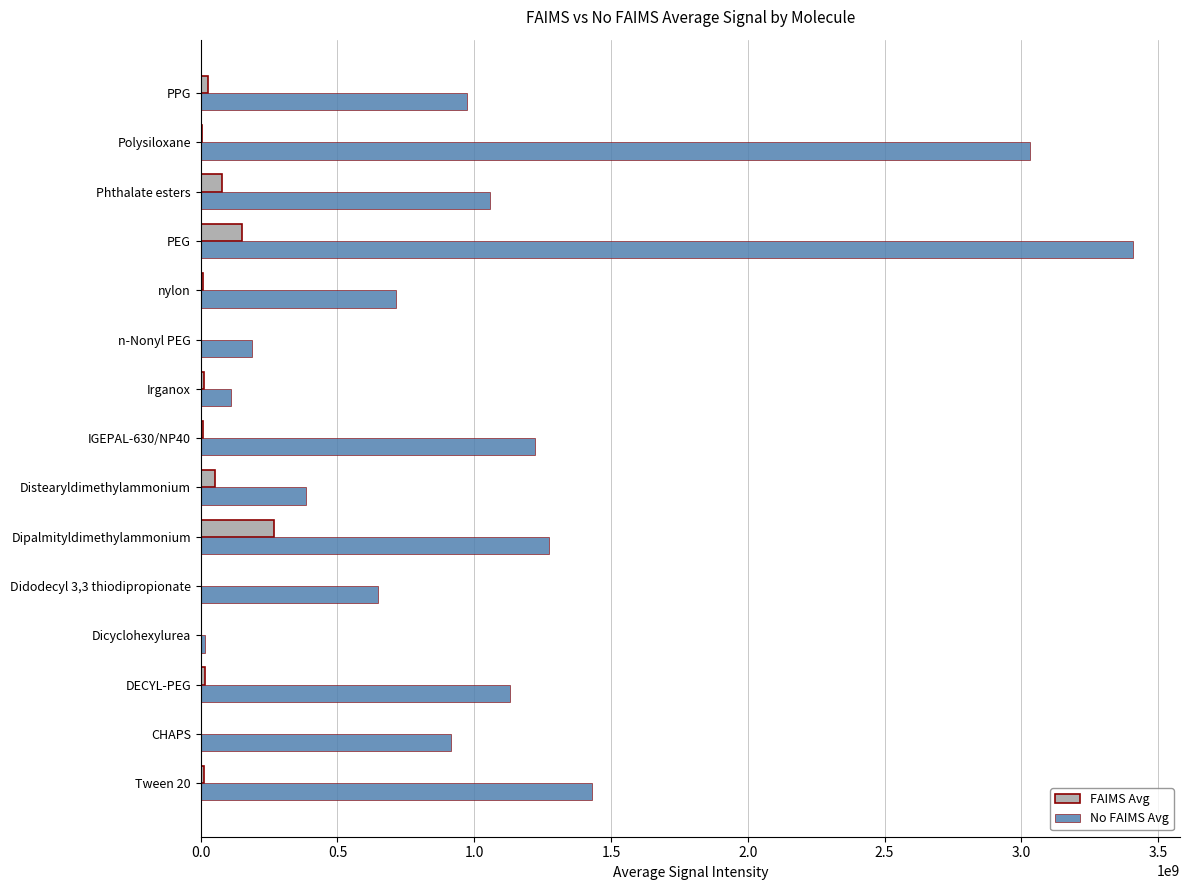

Which category has the highest value in the No FAIMS Avg series?

PEG